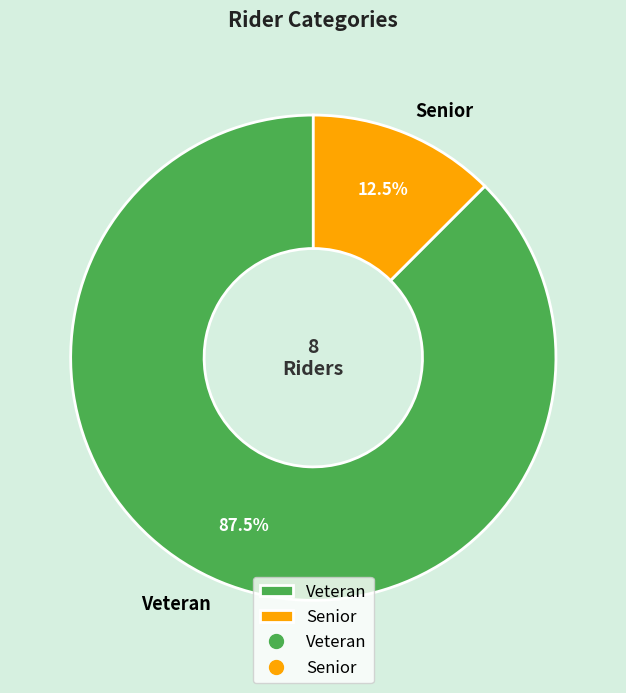

Do Veteran and Senior together represent more than half of the pie?

Yes